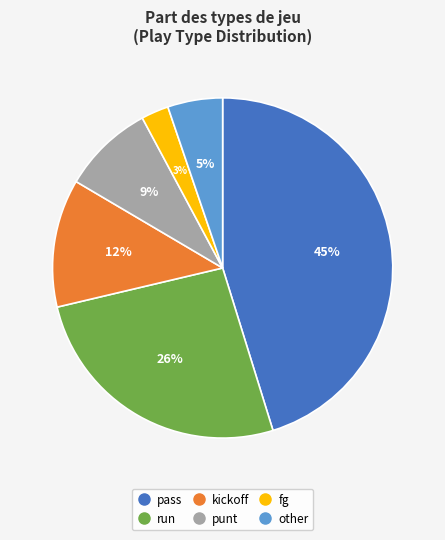

Is it true that pass is 55% of the pie?

False